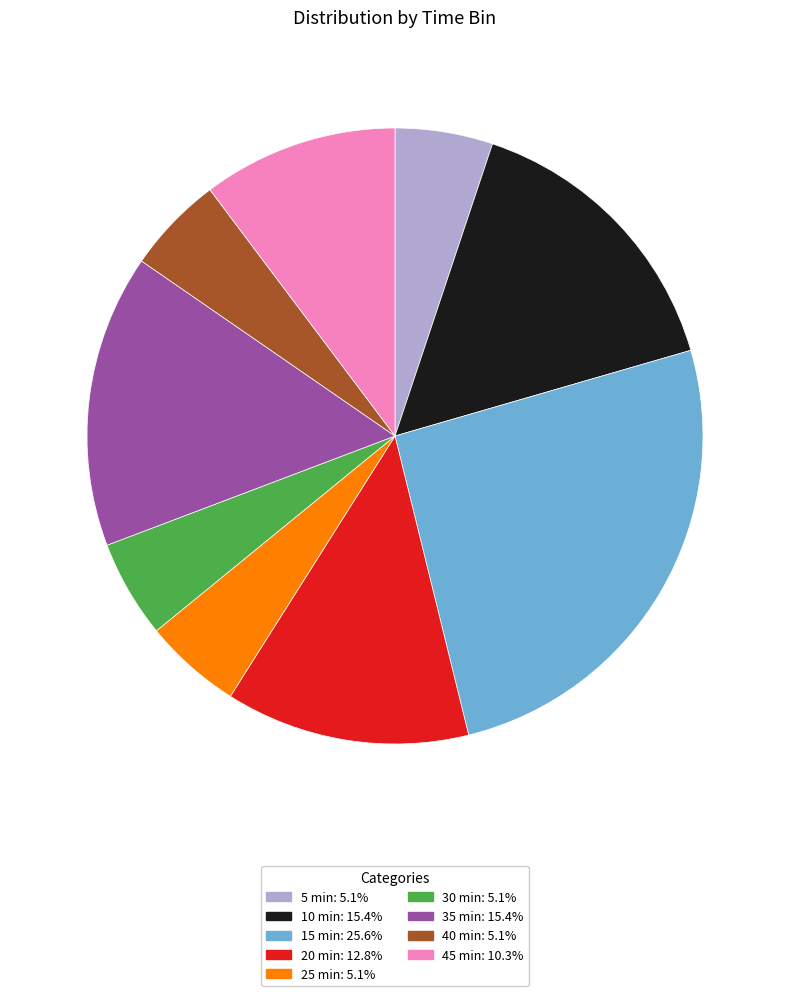

Approximately how many times larger is the value at 40 min compared to 5 min?

1.0